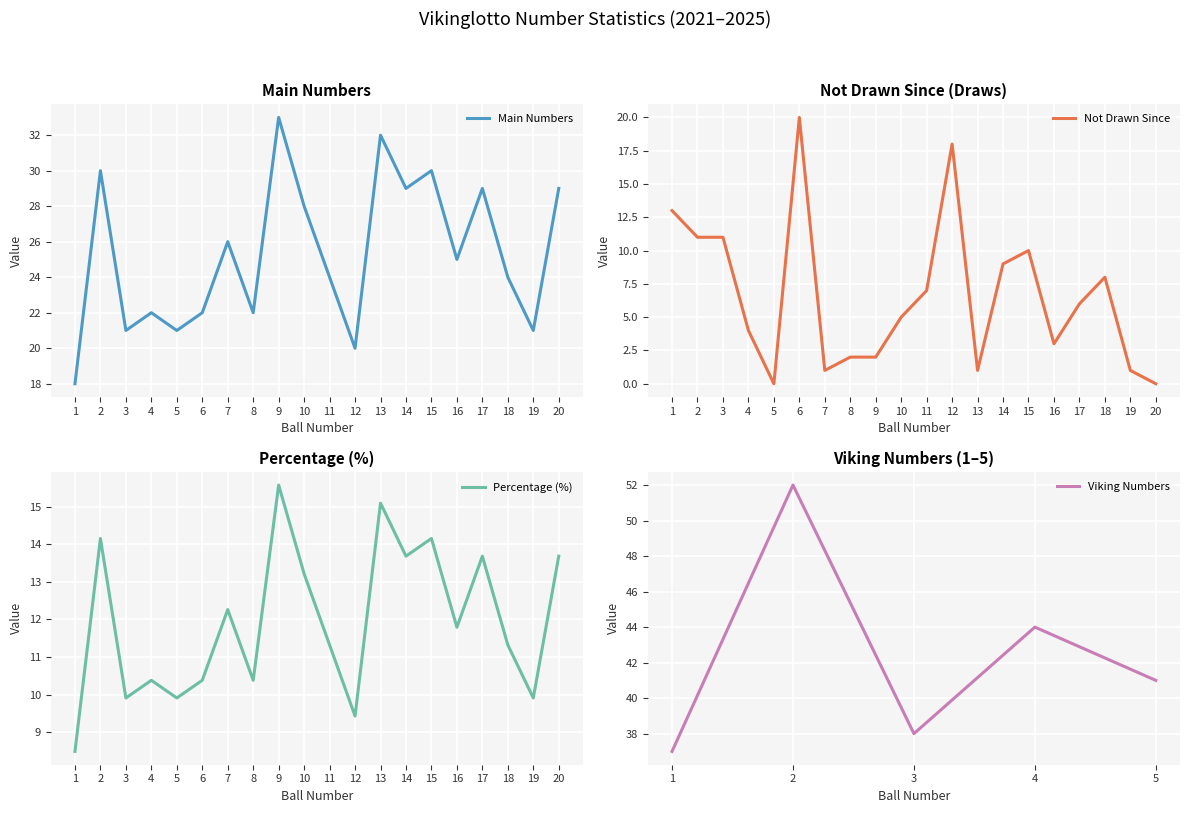

What is the value of the Percentage (%) point at the 18th from the left?

11.3